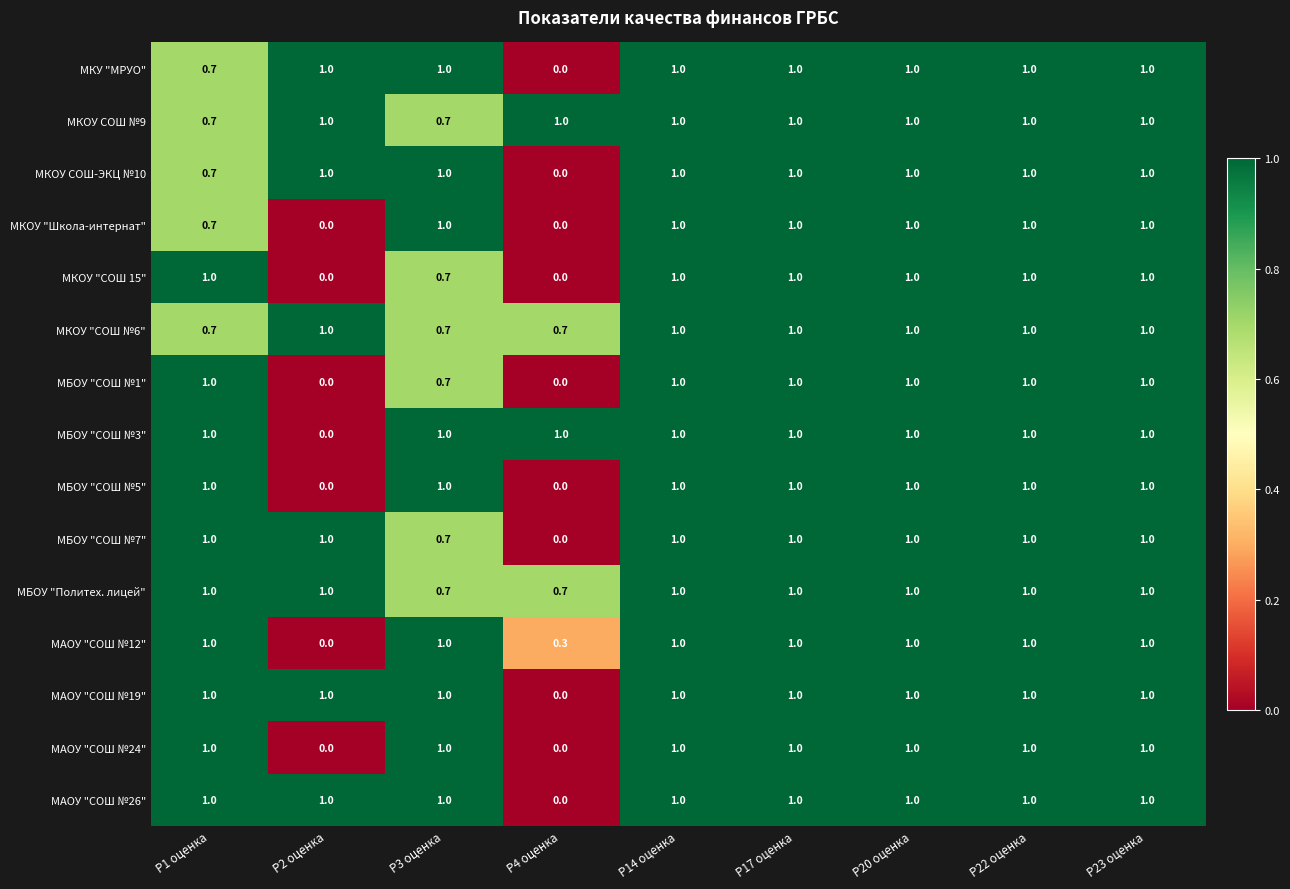

What is the total value across all series at Р22 оценка?

15.0